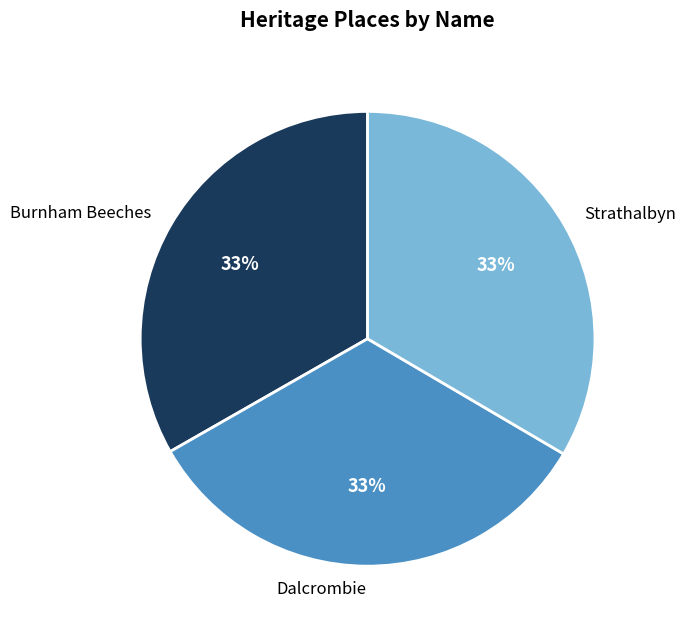

What is the ratio of the value at Burnham Beeches to the value at Dalcrombie?

1.0